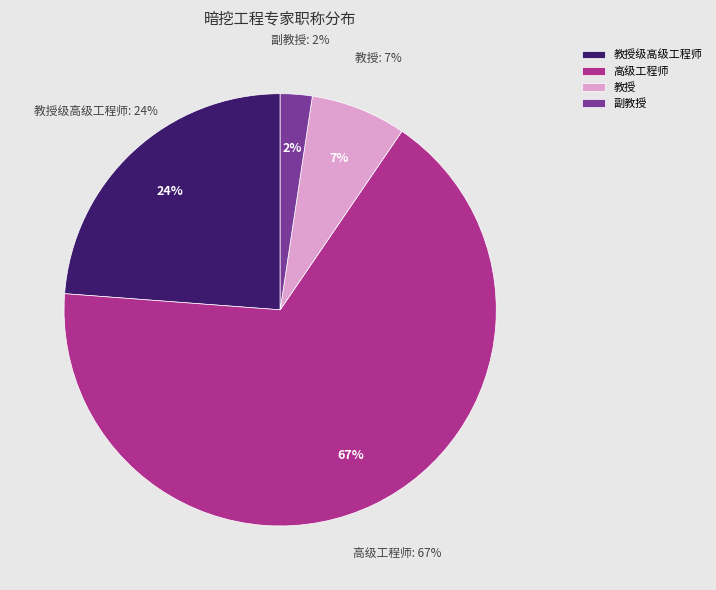

How many segments does this pie chart have?

4